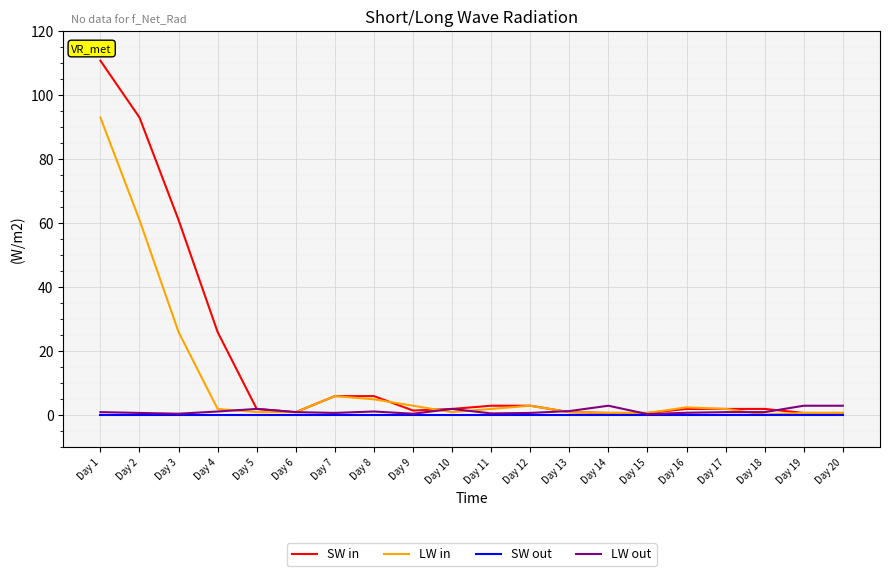

True or false: LW in has a value of 0.2 at Day 18.

True